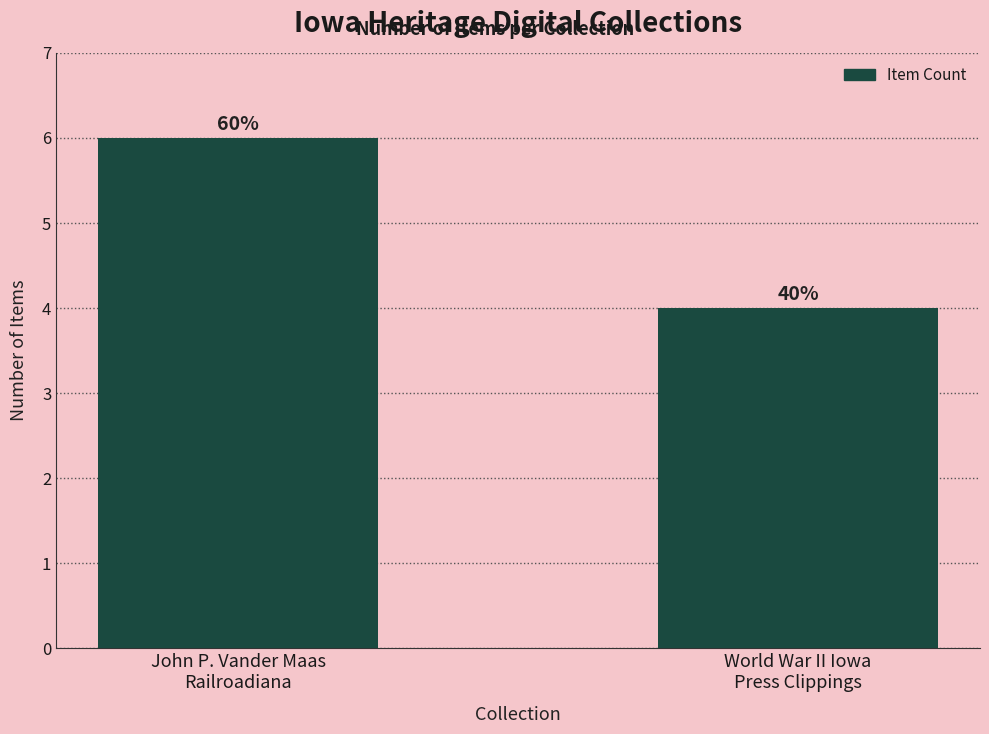

How many values are between 4 and 6?

2